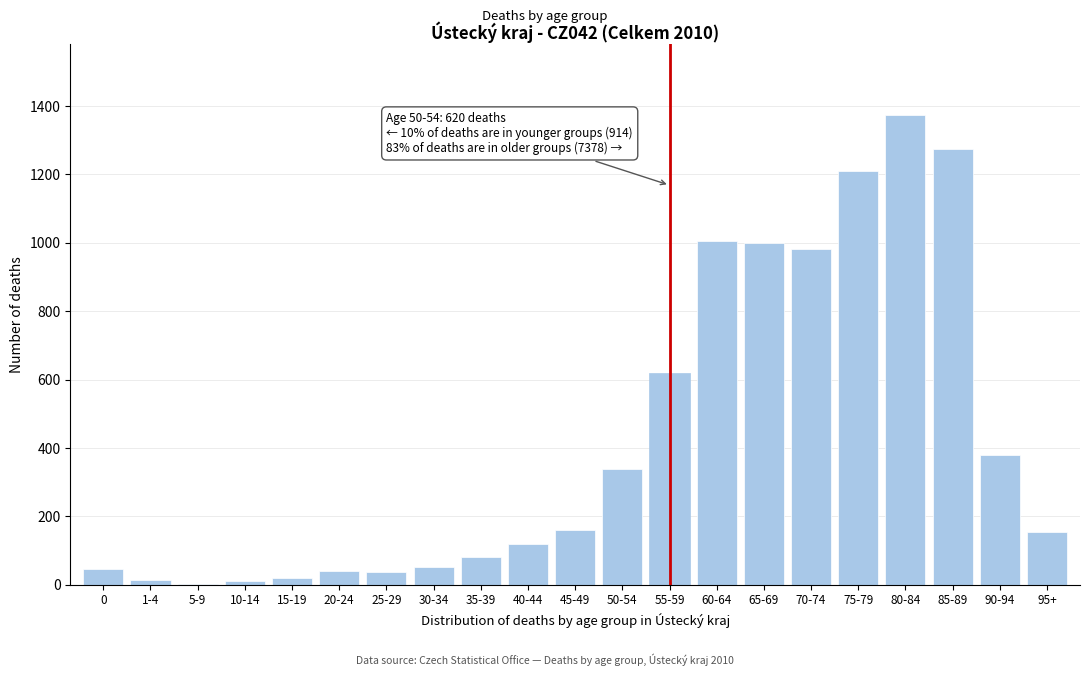

What is the change in value from 30-34 to 80-84?

+1324